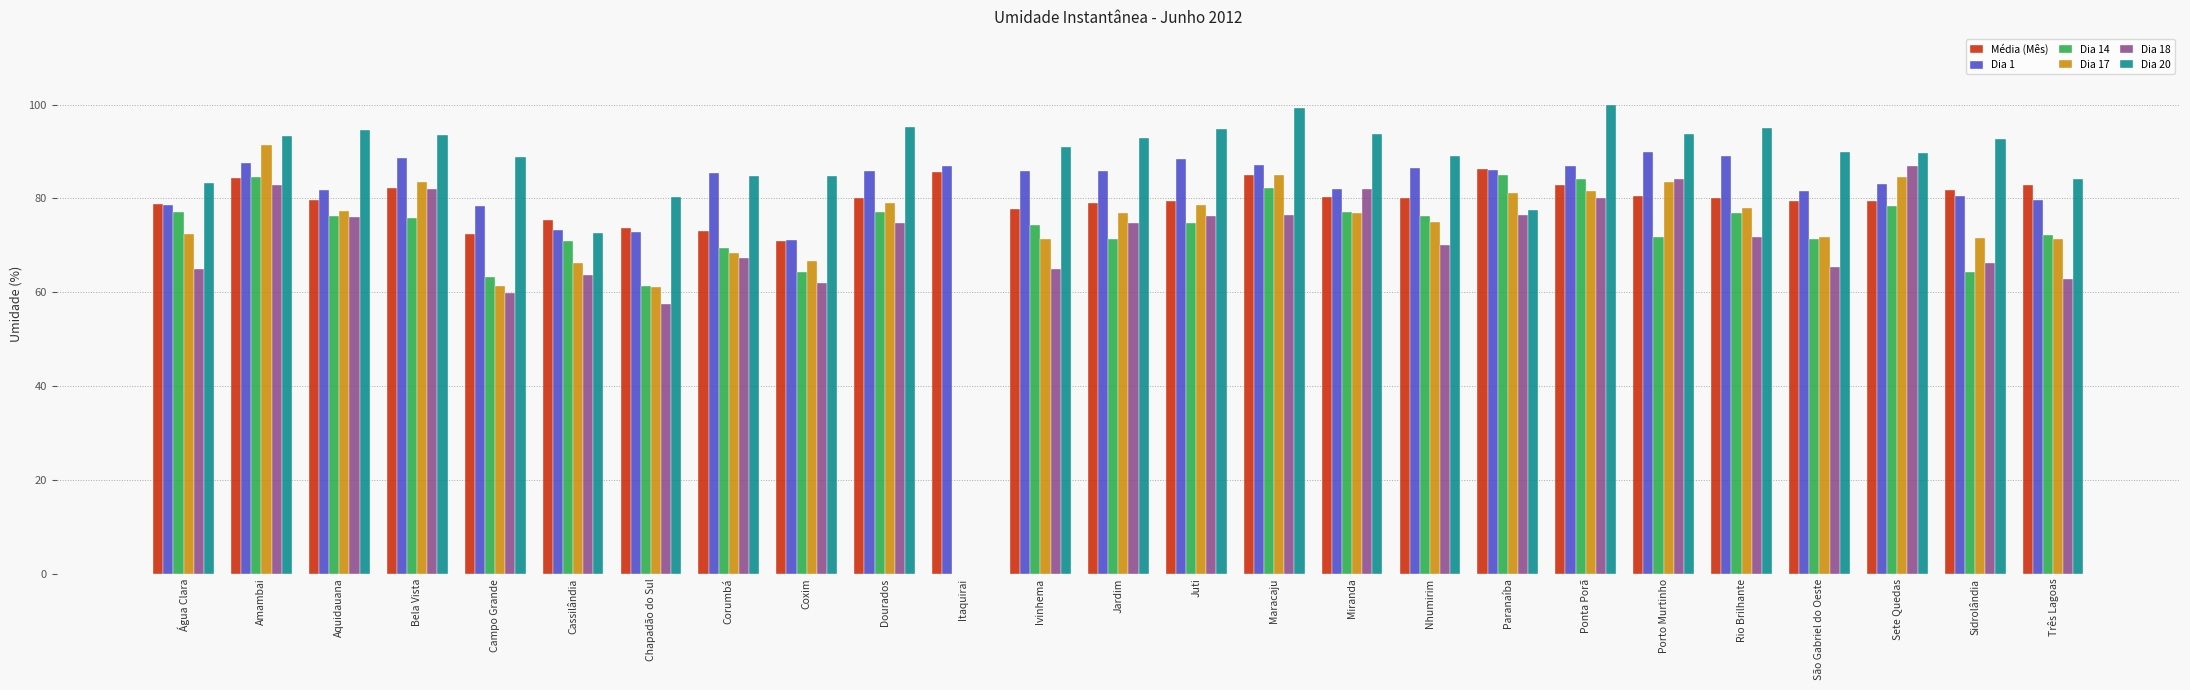

Which series changed the most between Itaquirai and Rio Brilhante?

Dia 20